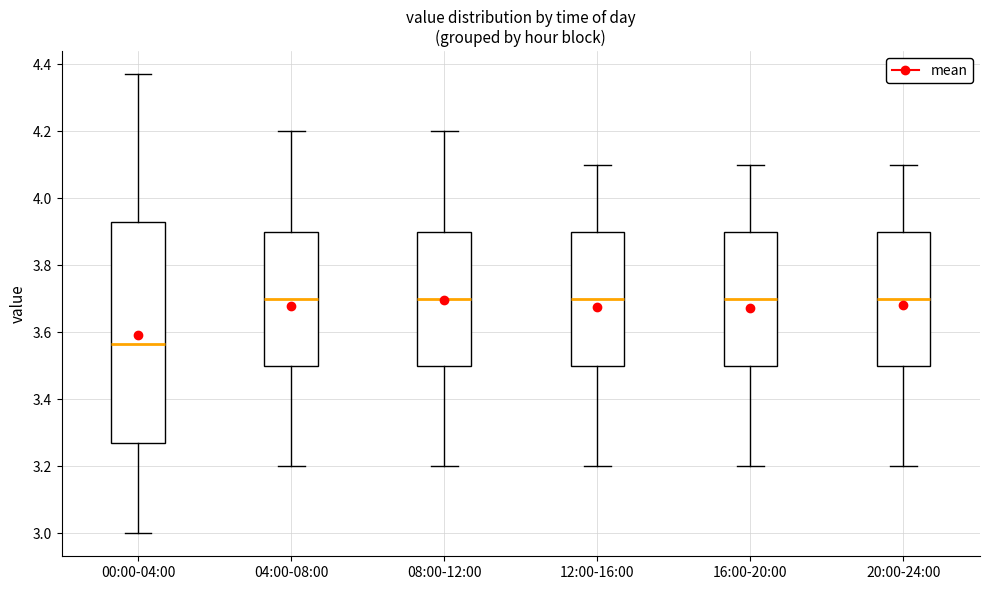

Reading left to right, read every box against the y-axis: the position of its median line, the range the box covers, and the ends of its whiskers. The values are not printed on the chart, so give them approximately, as read against the axis.

00:00-04:00: median 3.56, box 3.28 to 3.94, whiskers 3.00 to 4.38
04:00-08:00: median 3.70, box 3.50 to 3.90, whiskers 3.20 to 4.20
08:00-12:00: median 3.70, box 3.50 to 3.90, whiskers 3.20 to 4.20
12:00-16:00: median 3.70, box 3.50 to 3.90, whiskers 3.20 to 4.10
16:00-20:00: median 3.70, box 3.50 to 3.90, whiskers 3.20 to 4.10
20:00-24:00: median 3.70, box 3.50 to 3.90, whiskers 3.20 to 4.10